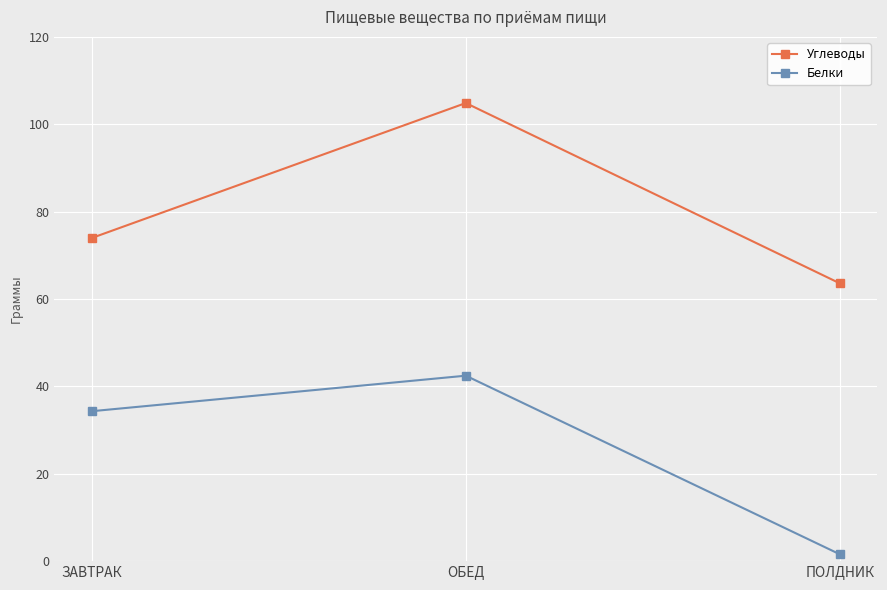

What are all the series names shown in the legend?

Углеводы, Белки